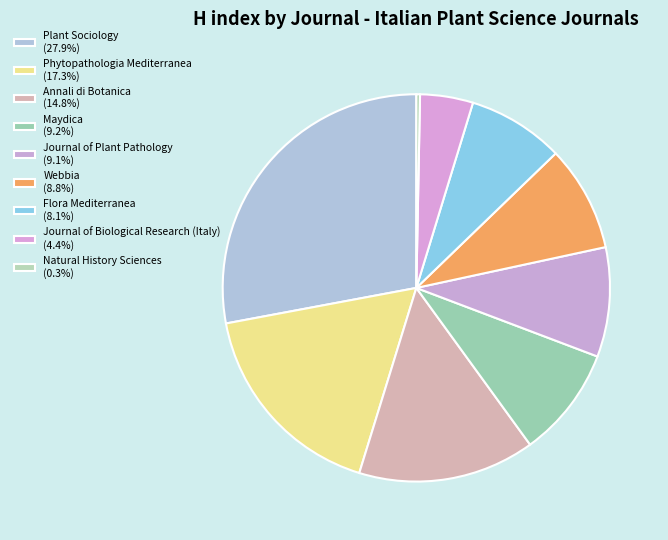

How many slices are in this pie chart?

9